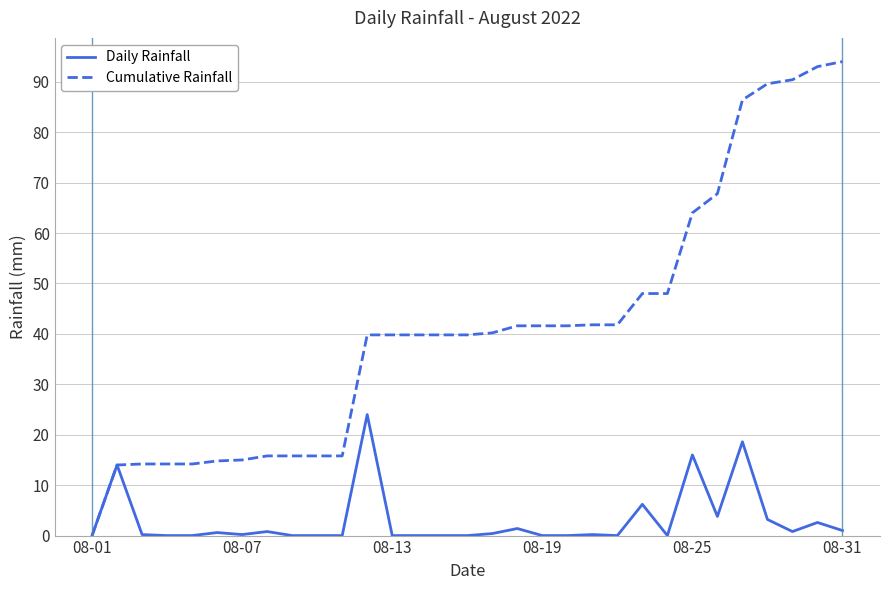

How many values in Cumulative Rainfall are above zero?

30